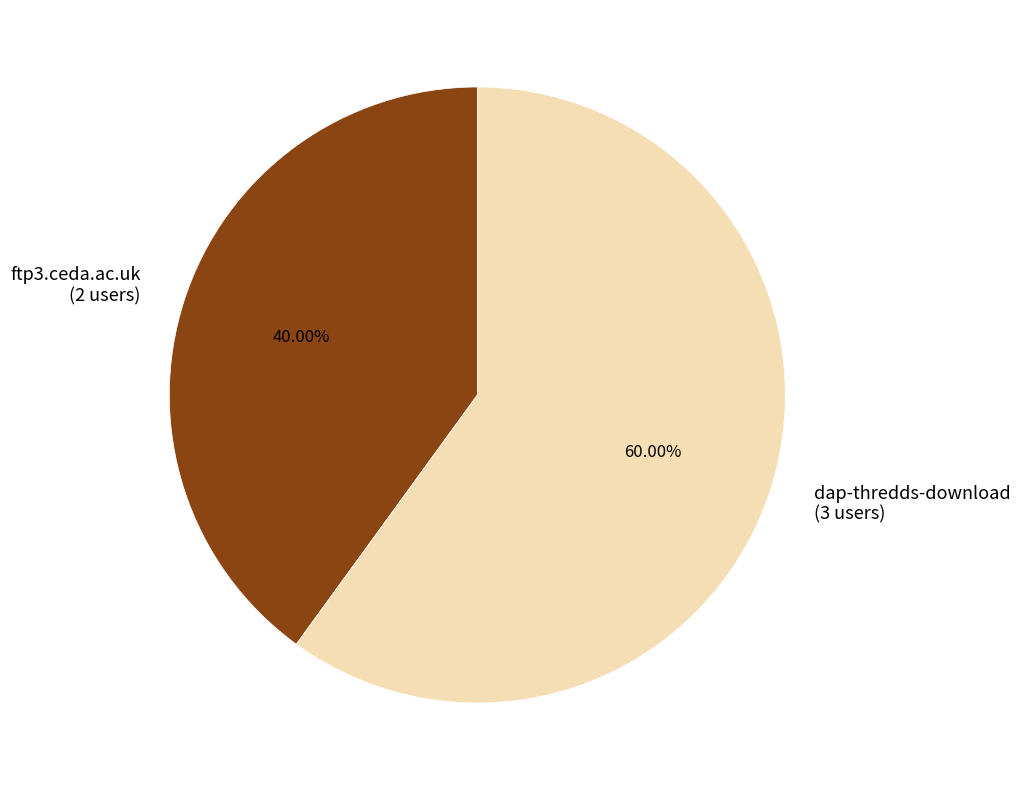

Which slice is the smallest?

ftp3.ceda.ac.uk